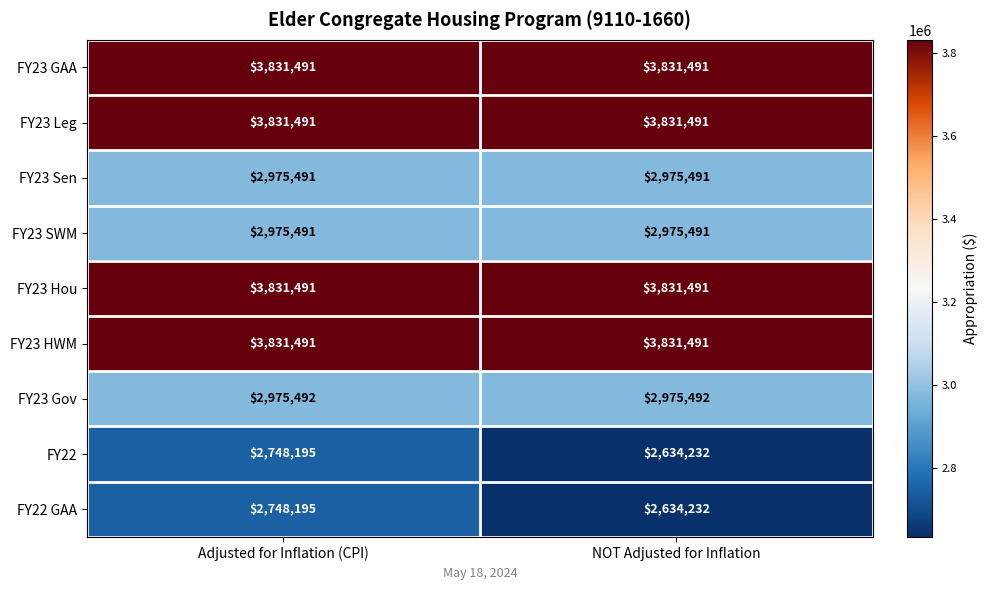

Which label corresponds to the smallest value in the chart?

NOT Adjusted for Inflation